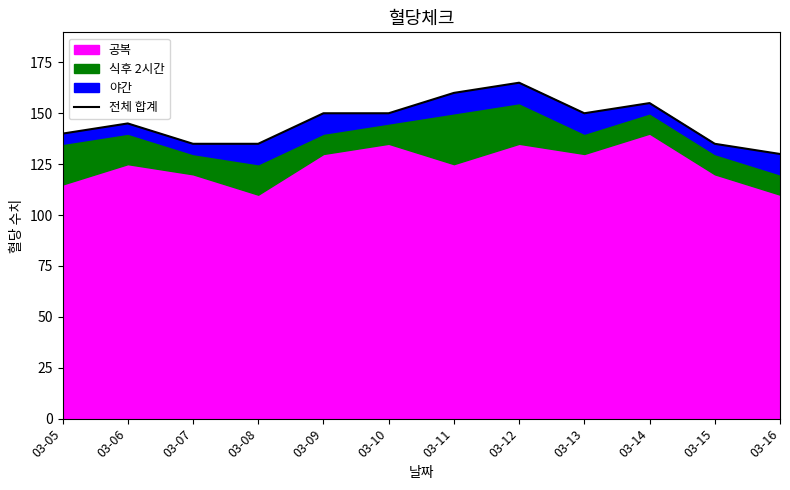

Which has a higher value, 03-10 or 03-14?

03-14